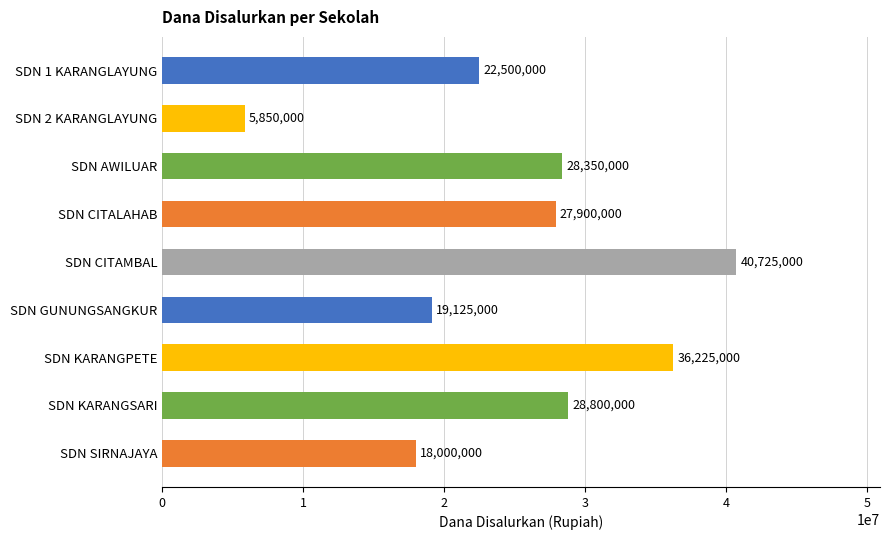

What is the label of the 3rd bar from the bottom?

SDN KARANGPETE